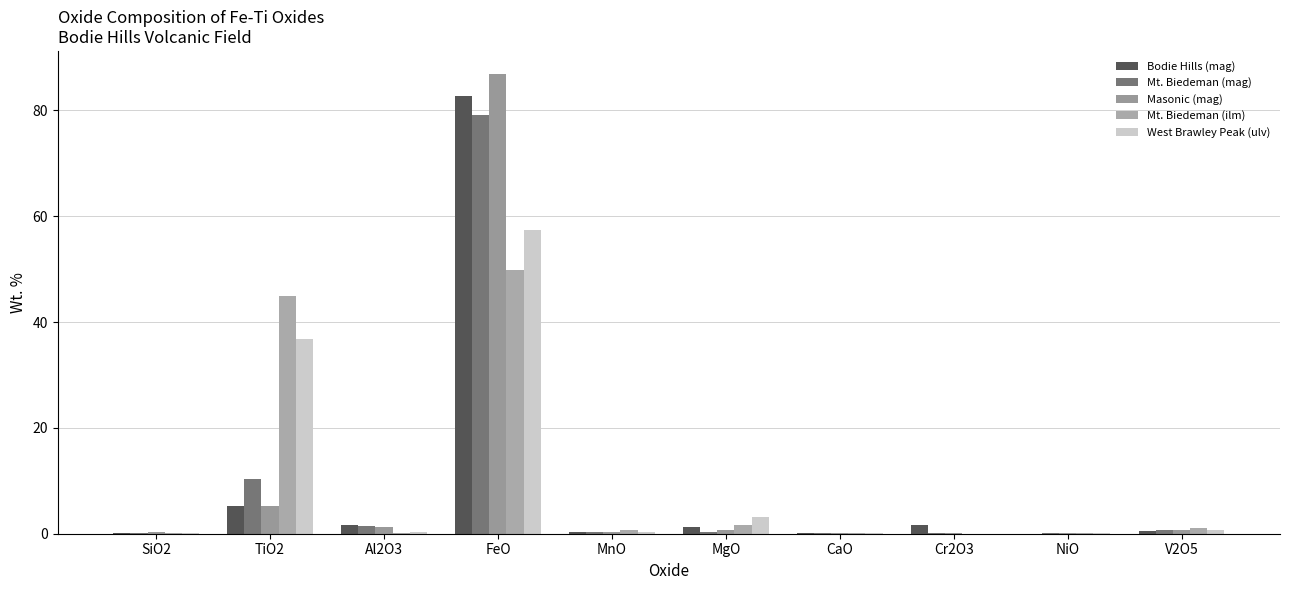

What is the difference between the West Brawley Peak (ulv) values at NiO and MnO?

0.3